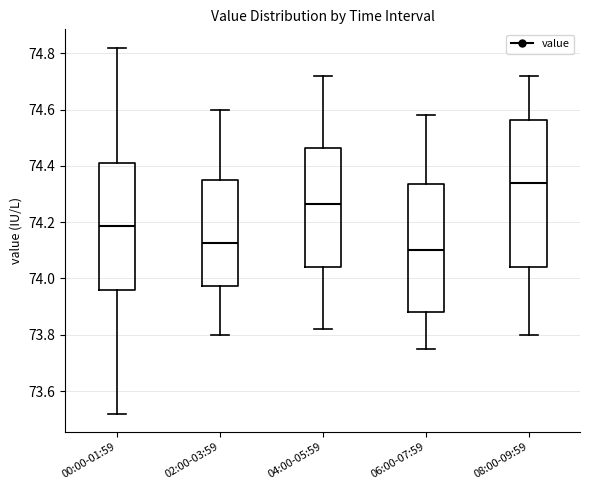

Reading left to right, read every box against the y-axis: the position of its median line, the range the box covers, and the ends of its whiskers. The values are not printed on the chart, so give them approximately, as read against the axis.

00:00-01:59: median 74.18, box 73.96 to 74.42, whiskers 73.52 to 74.82
02:00-03:59: median 74.12, box 73.98 to 74.36, whiskers 73.80 to 74.60
04:00-05:59: median 74.26, box 74.04 to 74.46, whiskers 73.82 to 74.72
06:00-07:59: median 74.10, box 73.88 to 74.34, whiskers 73.76 to 74.58
08:00-09:59: median 74.34, box 74.04 to 74.56, whiskers 73.80 to 74.72